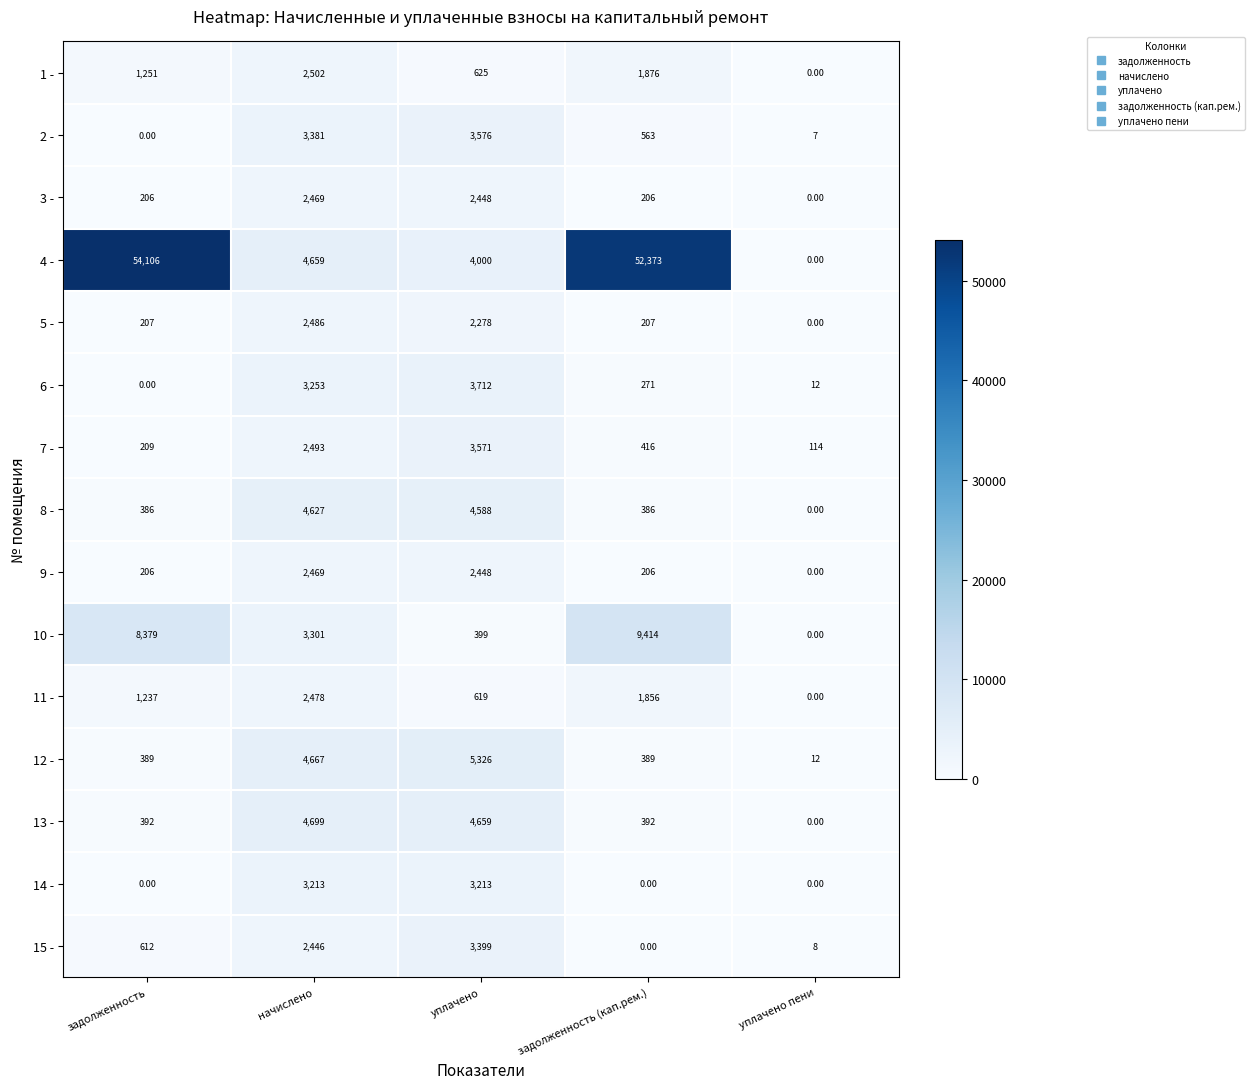

What is the total value across all series at начислено?

49143